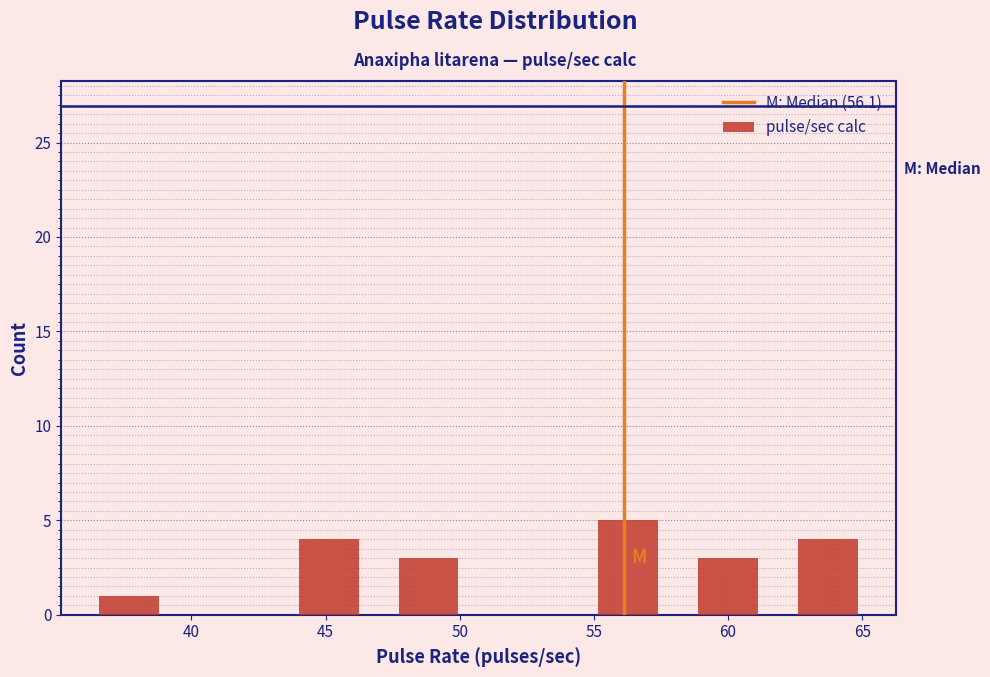

Which range on the x-axis has the tallest bar?

54.5 to 58.0